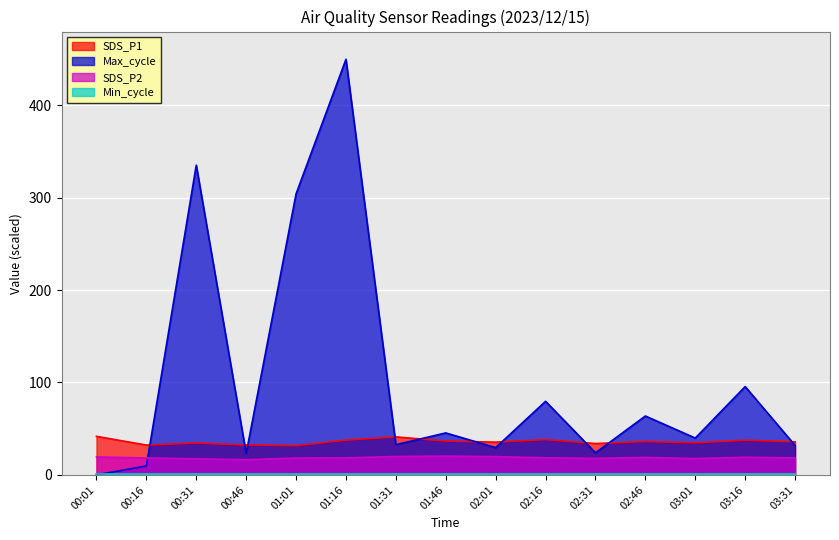

At how many categories does at least one series exceed 343?

1